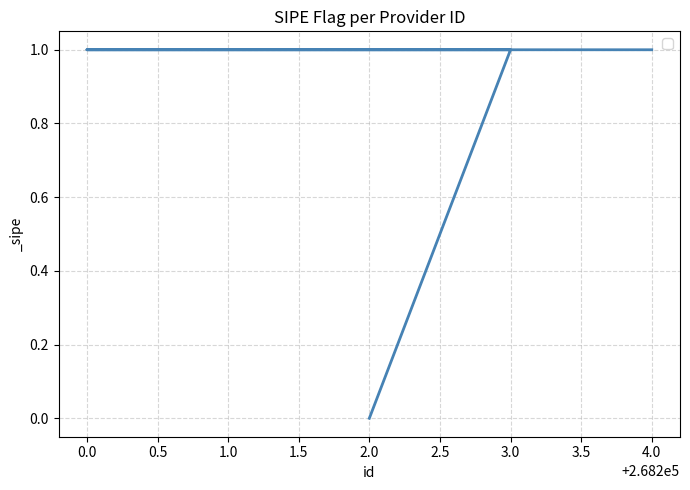

What is the approximate value at 3.0?

1